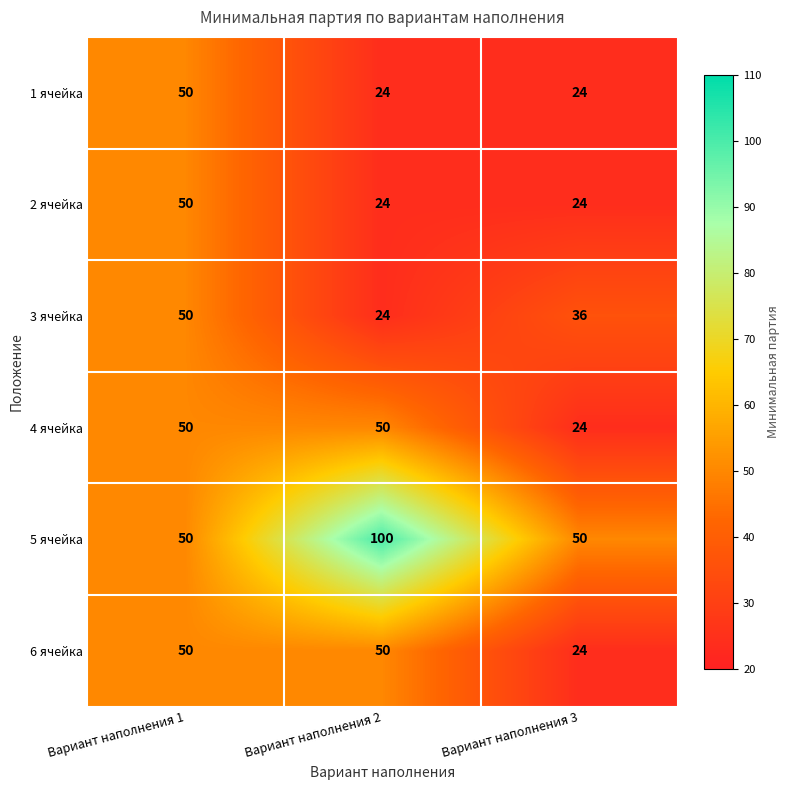

What is the spread (max minus min) of values at Вариант наполнения 3?

26